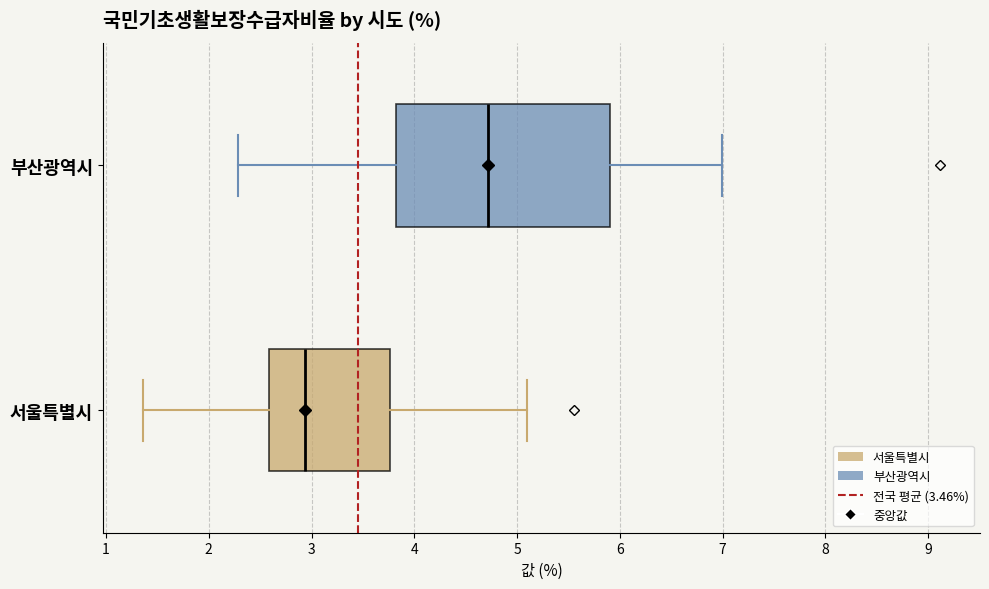

Which box's median line is the furthest to the right?

부산광역시